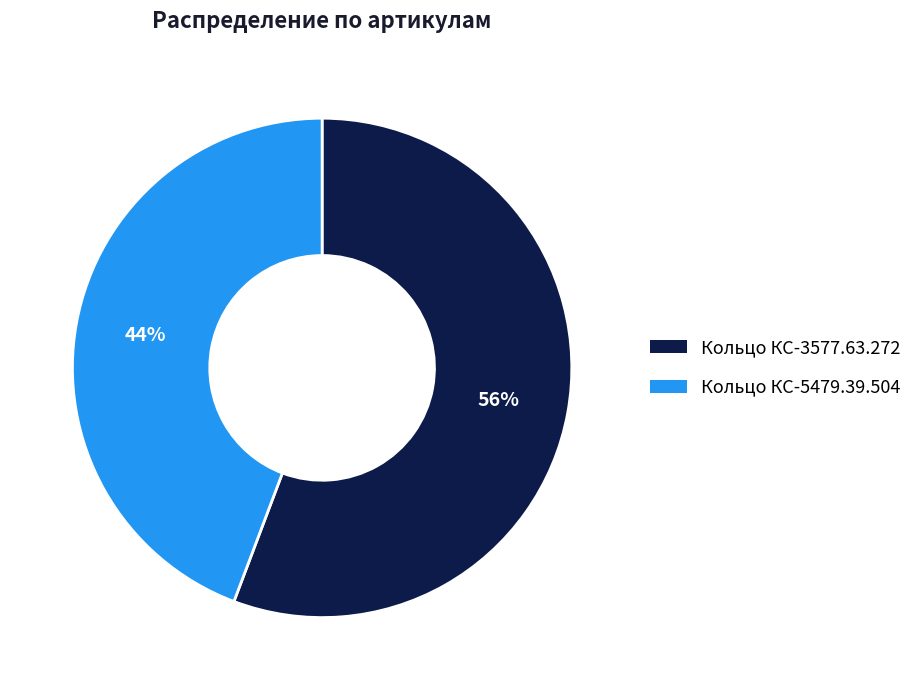

Which has a higher value, Кольцо КС-3577.63.272 or Кольцо КС-5479.39.504?

Кольцо КС-3577.63.272